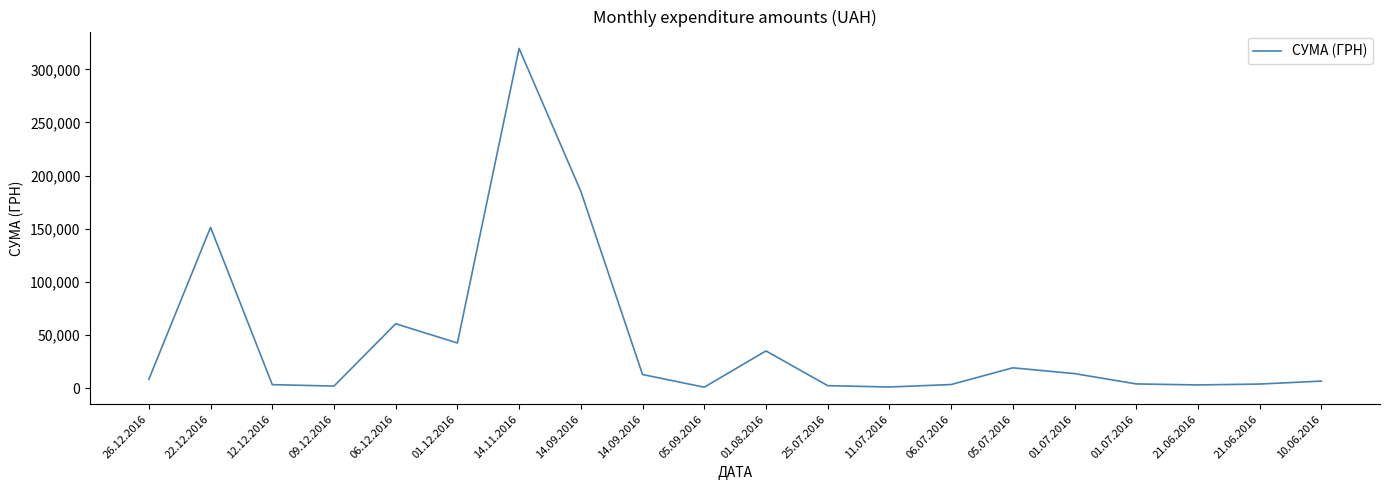

What is the smallest value displayed?

997.0